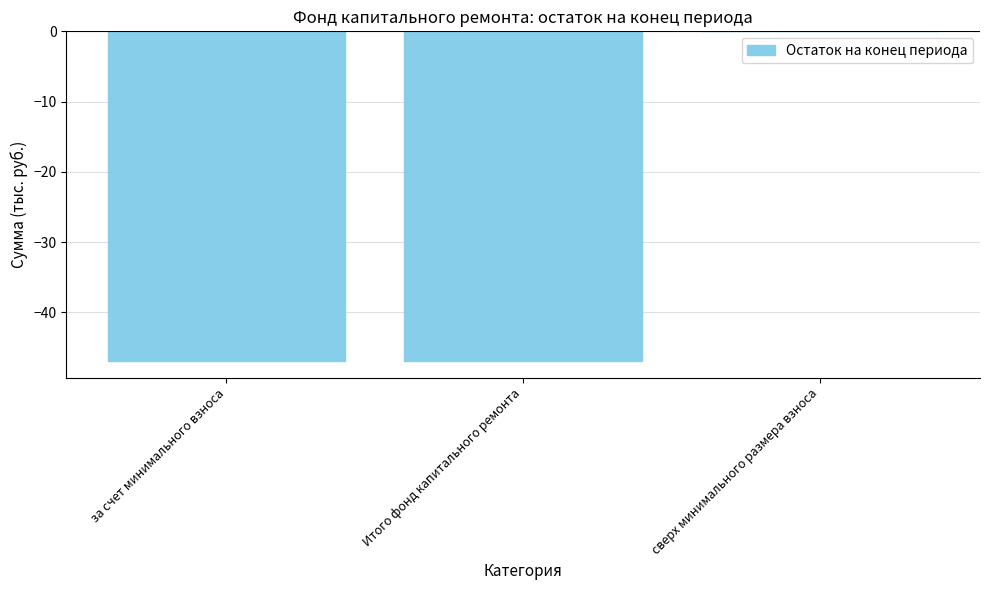

What is the sum of the values at Итого фонд капитального ремонта and сверх минимального размера взноса?

-47.0